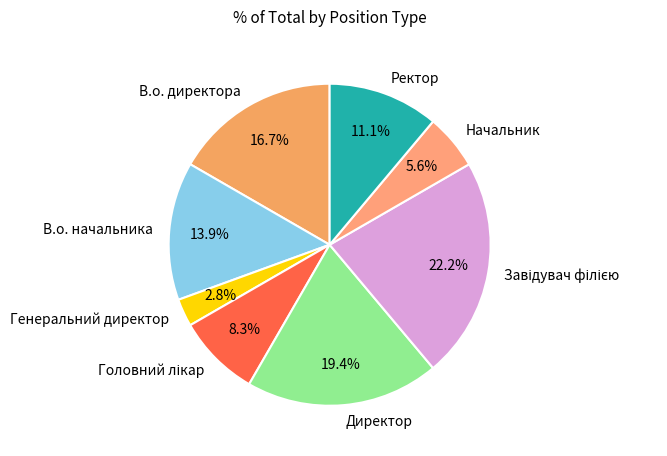

True or false: Директор accounts for 19% of the total.

True